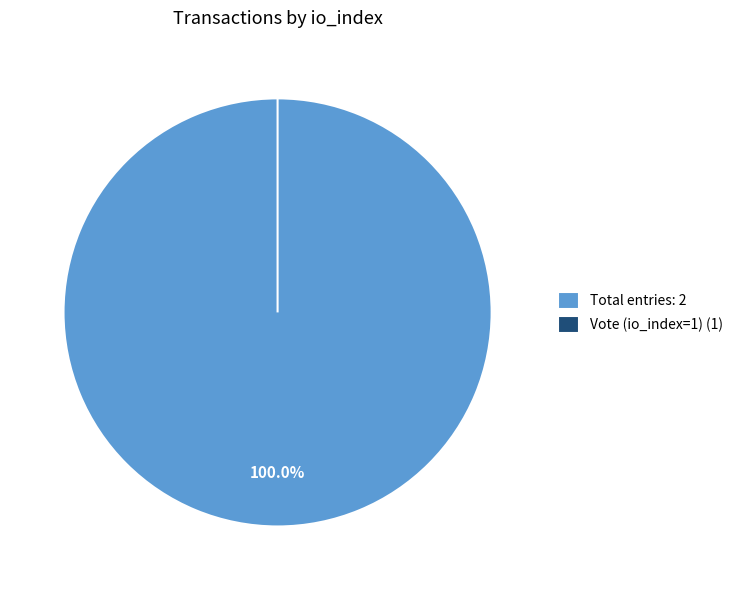

True or false: Vote (io_index=1) accounts for 100% of the total.

True